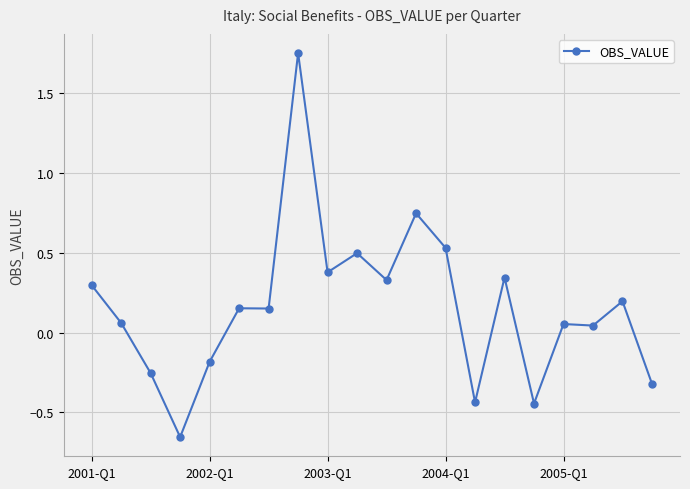

True or false: the data has more than 1 interior local peaks.

True